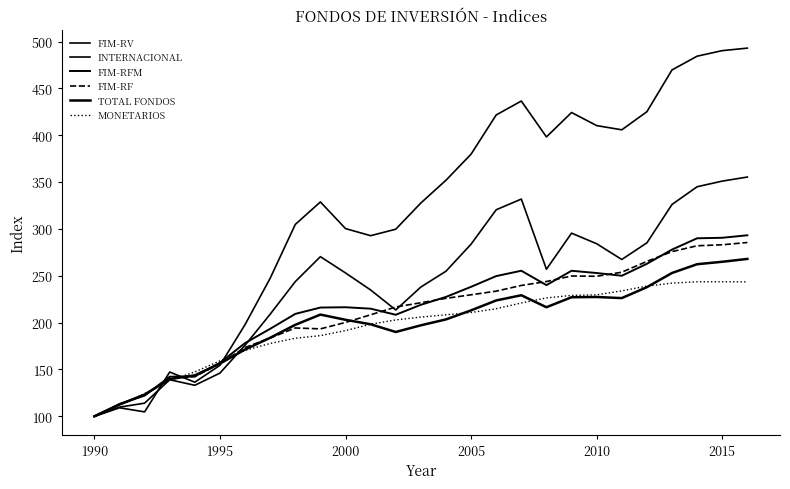

How many lines are shown in the chart?

6